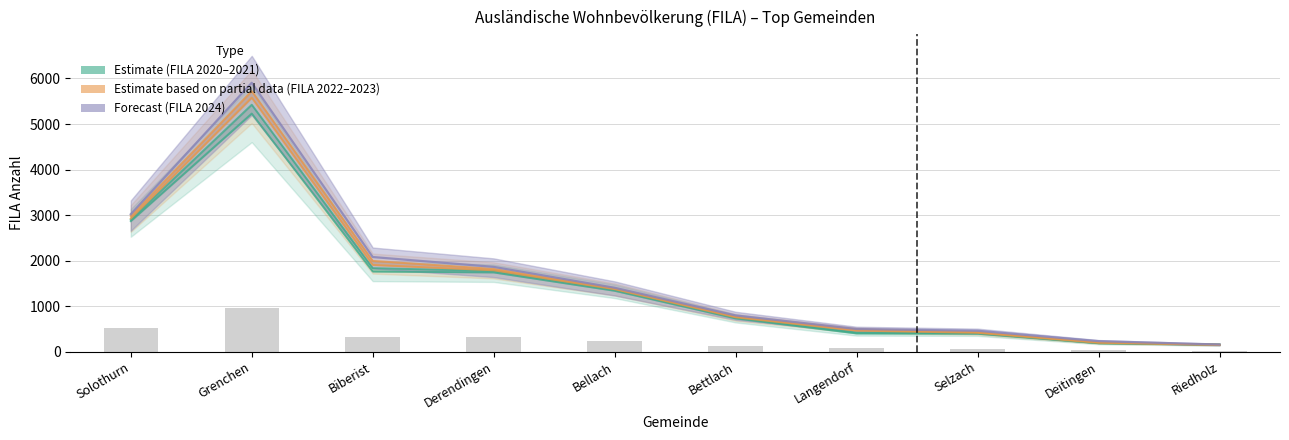

What is the difference between the maximum and minimum values in the FILA 2024 series?

5745.5